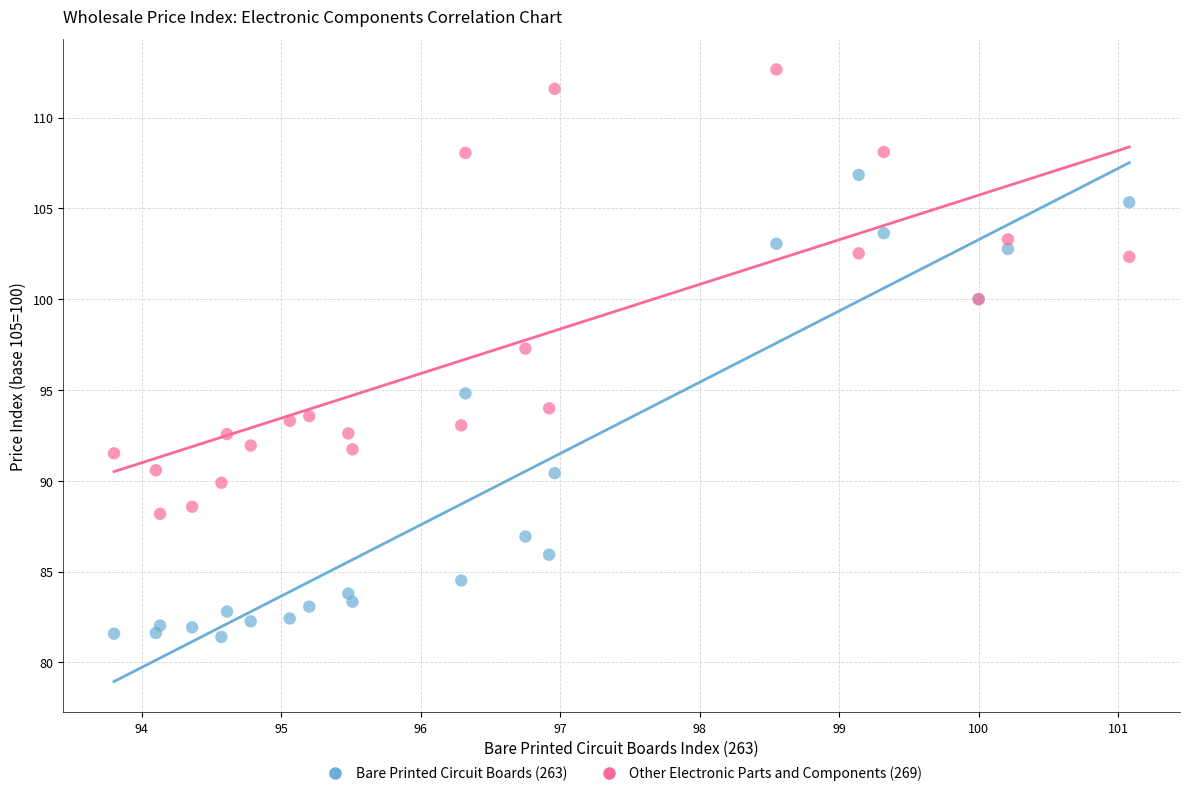

Which series reaches the minimum Y coordinate?

Bare Printed Circuit Boards (263)